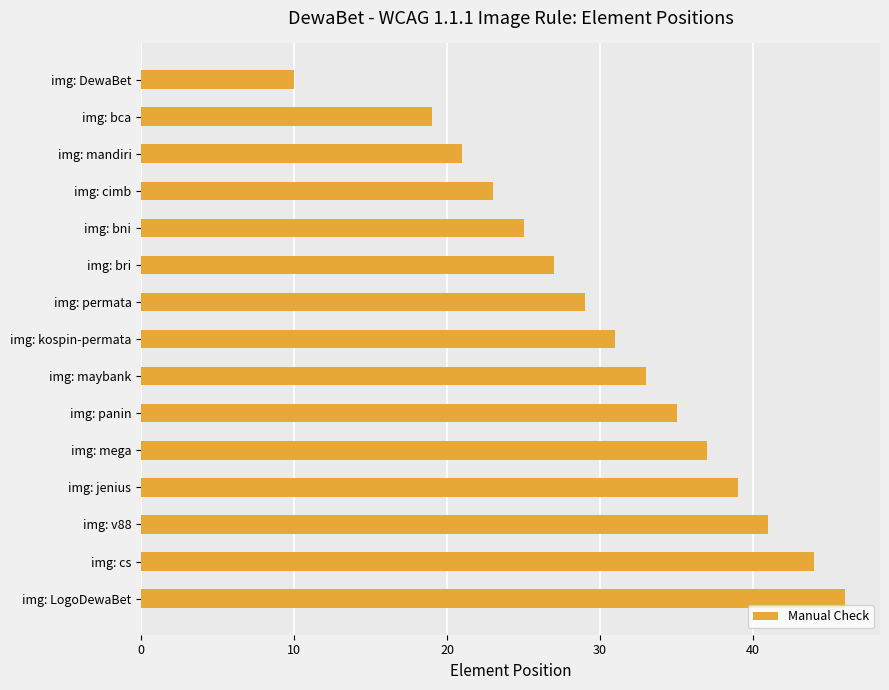

How many data points does each series have?

15